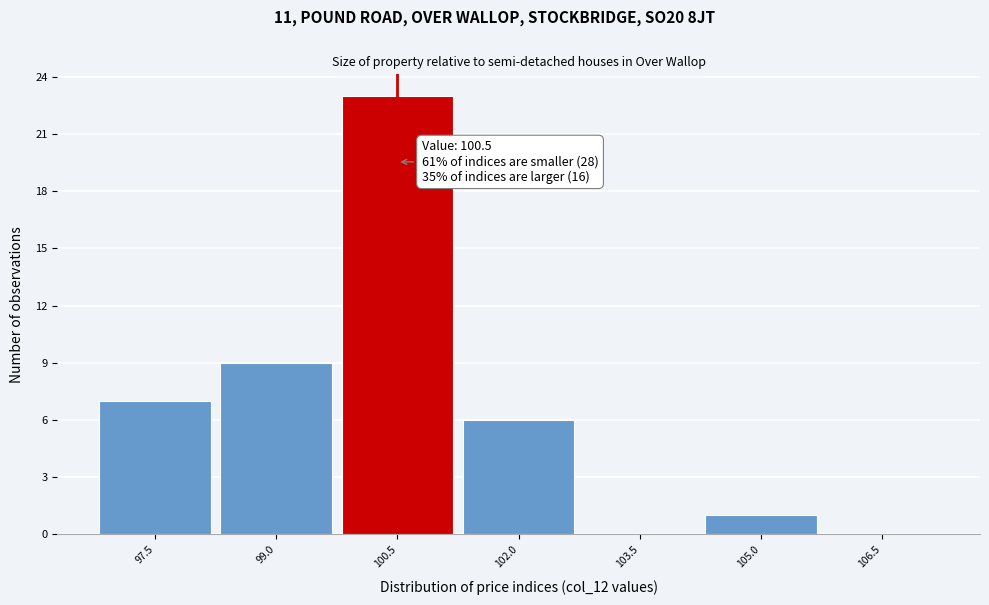

Which range on the x-axis has the tallest bar?

99.75 to 101.25